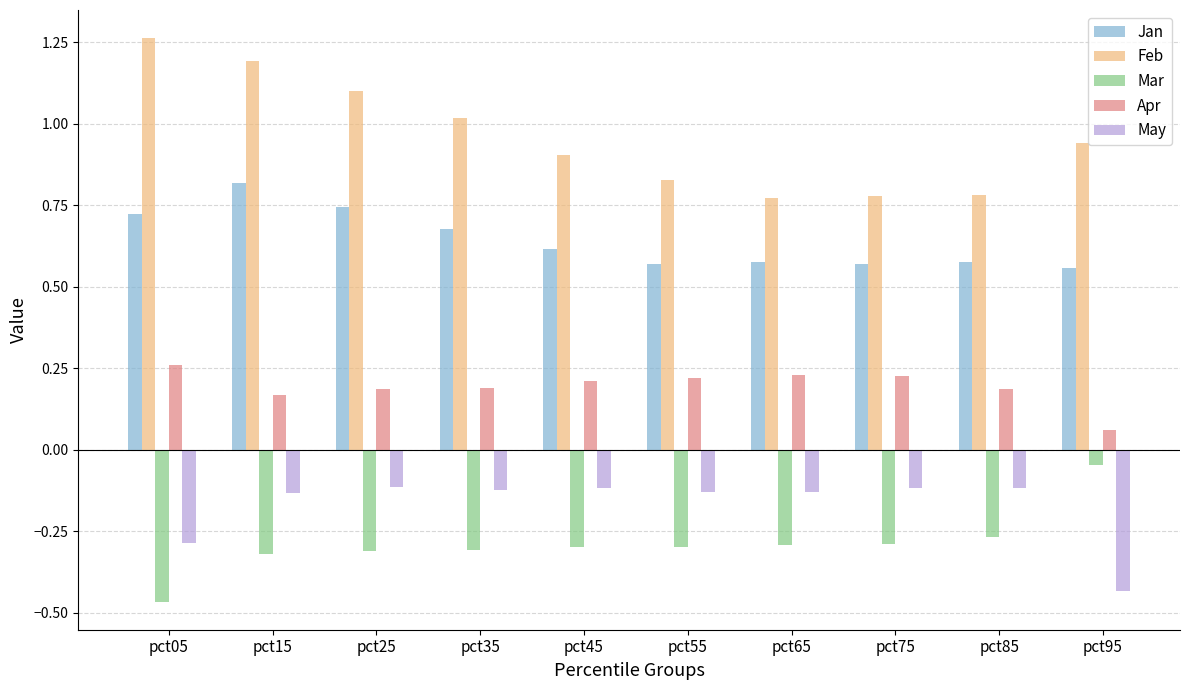

The value of May at pct15 is -0.0. True or false?

False